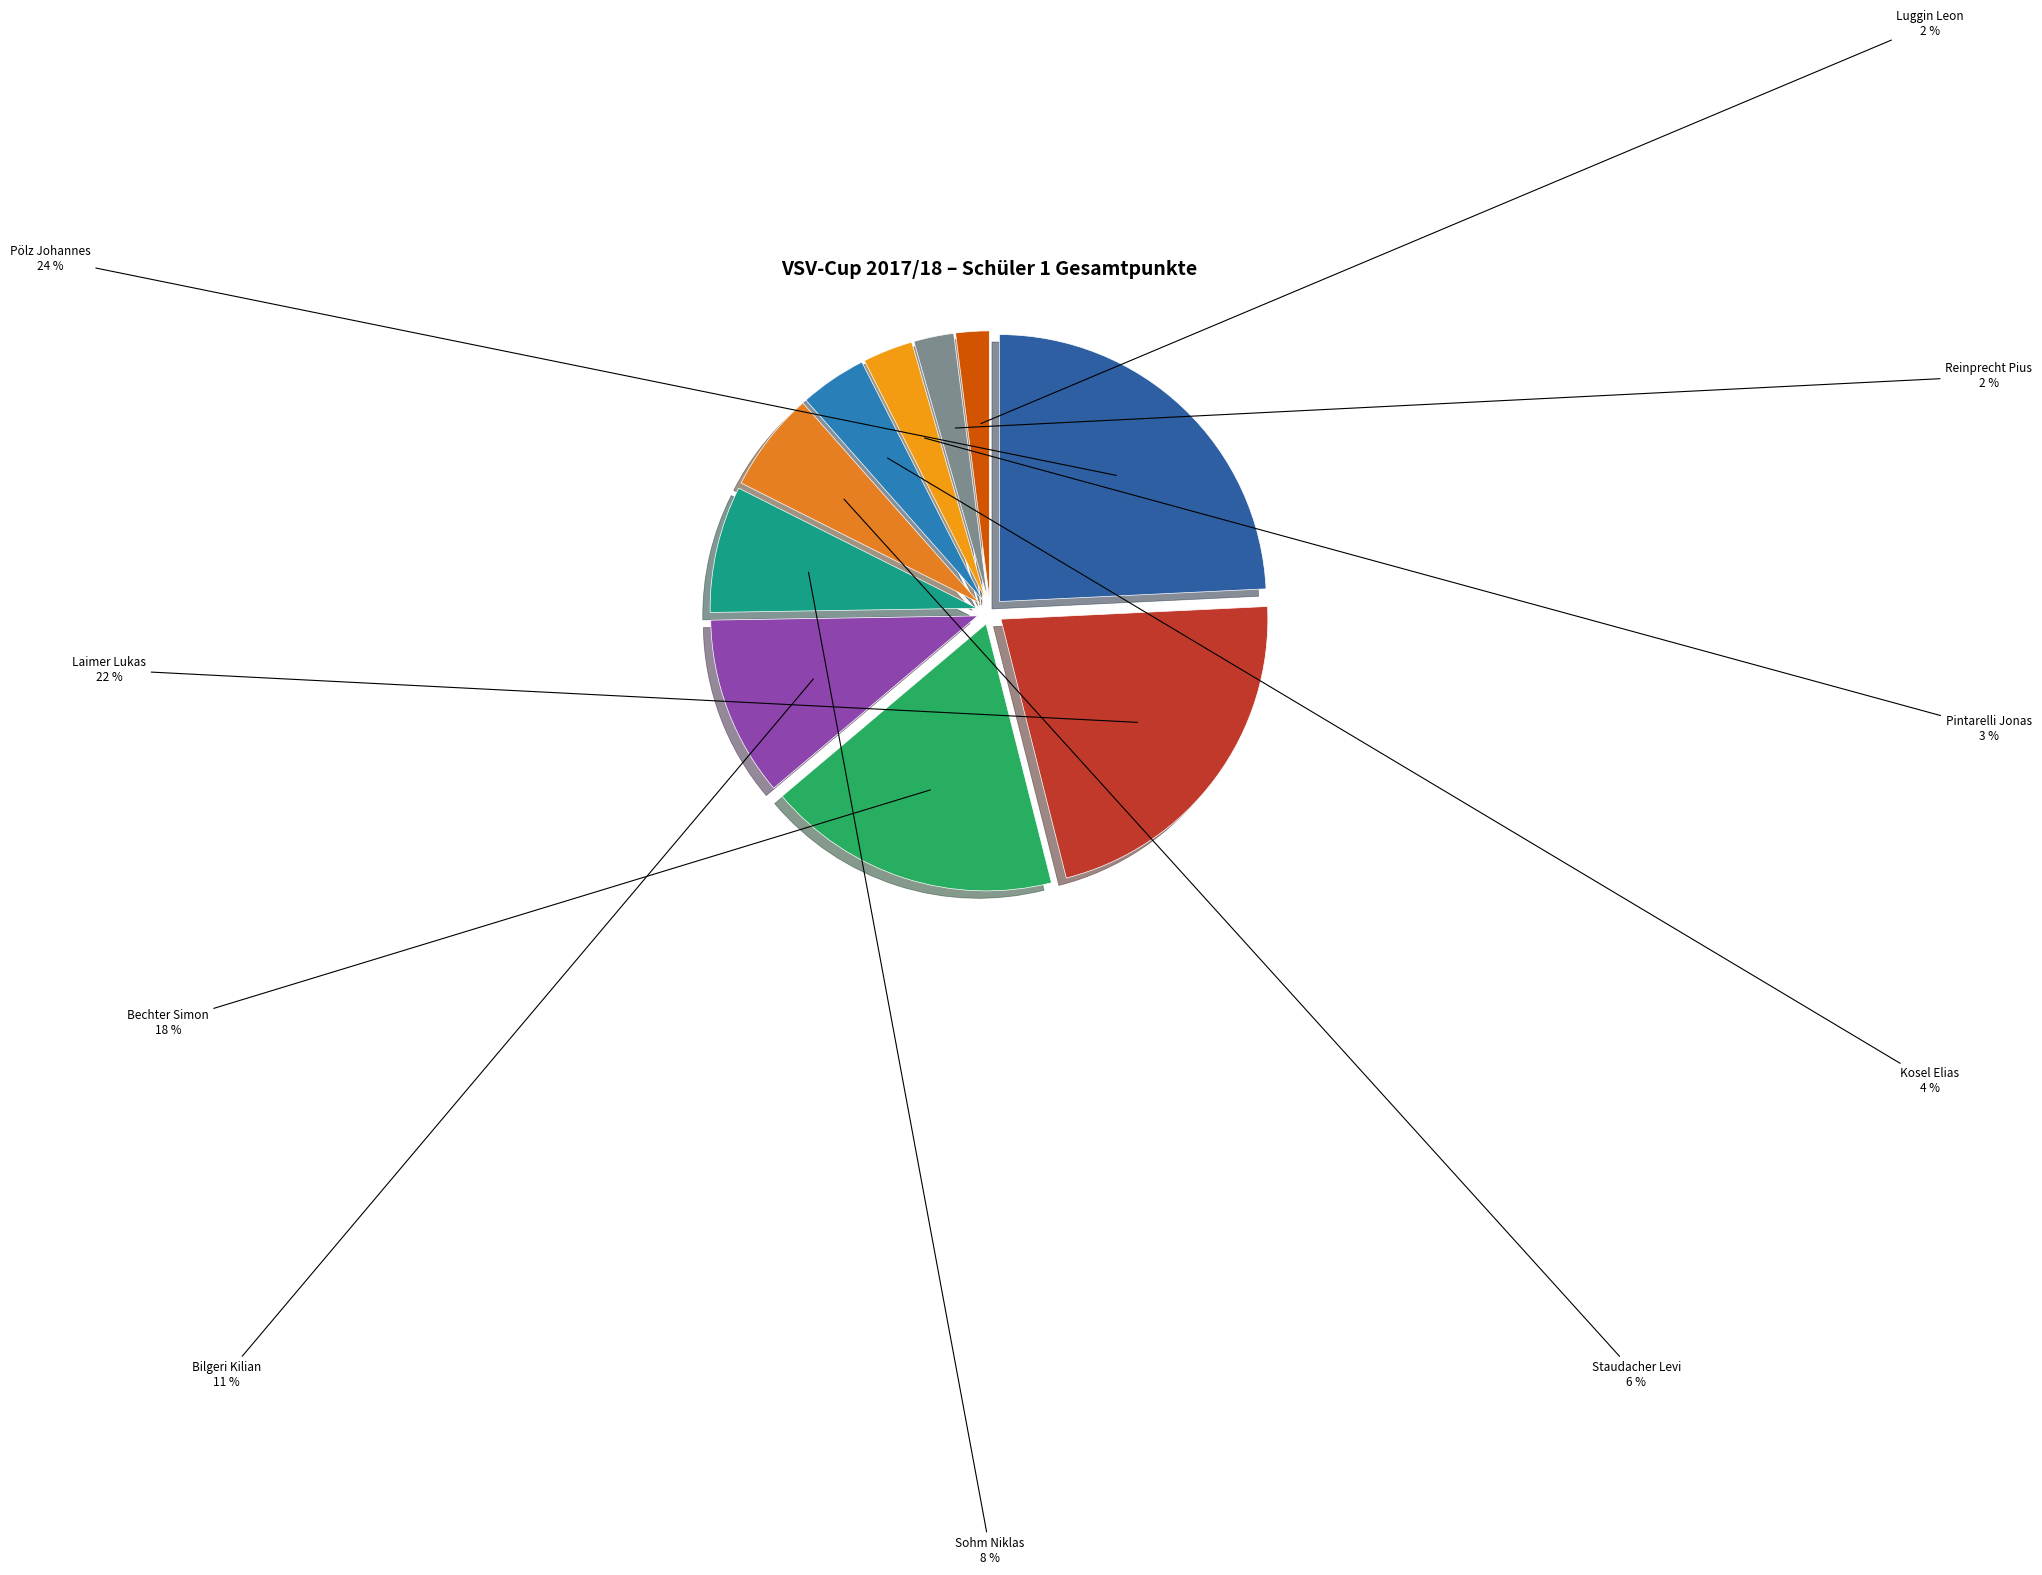

What is the ratio of the value at Pintarelli Jonas to the value at Luggin Leon?

1.5